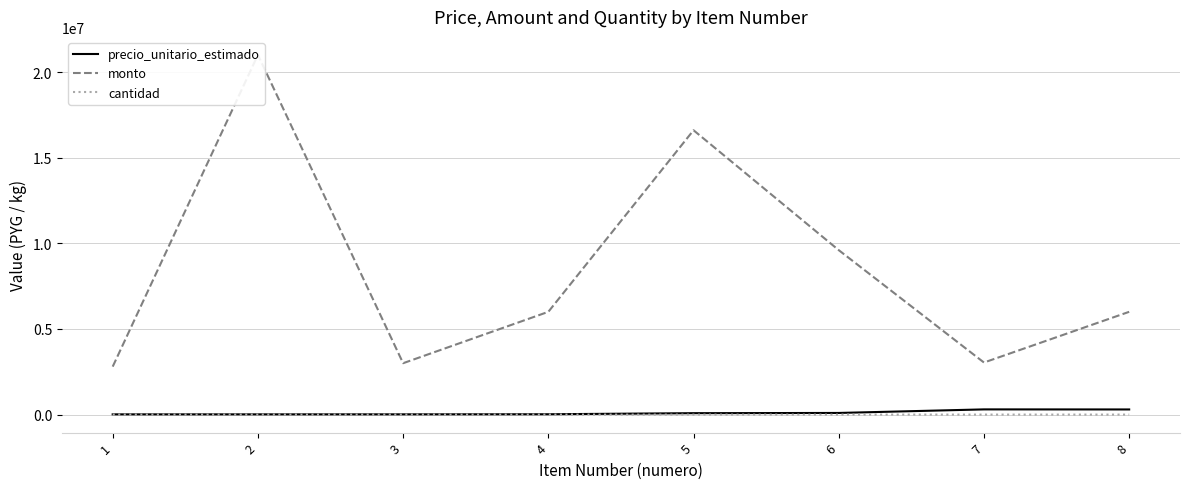

At which label is cantidad closest to 755?

4